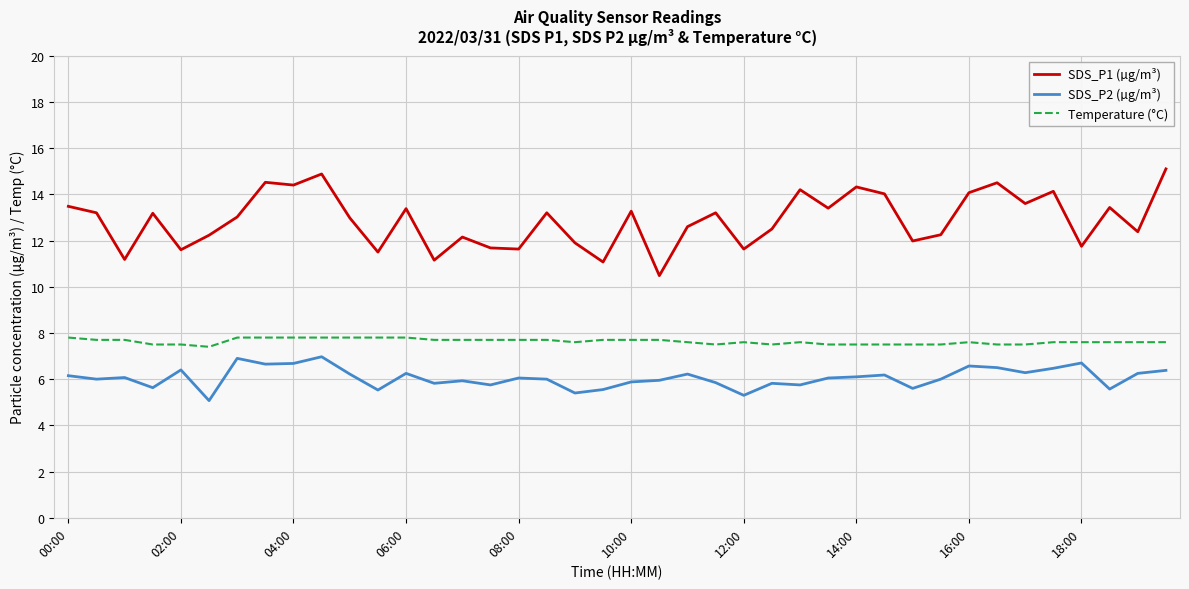

True or false: SDS_P2 (µg/m³) and Temperature (°C) cross at least once.

False